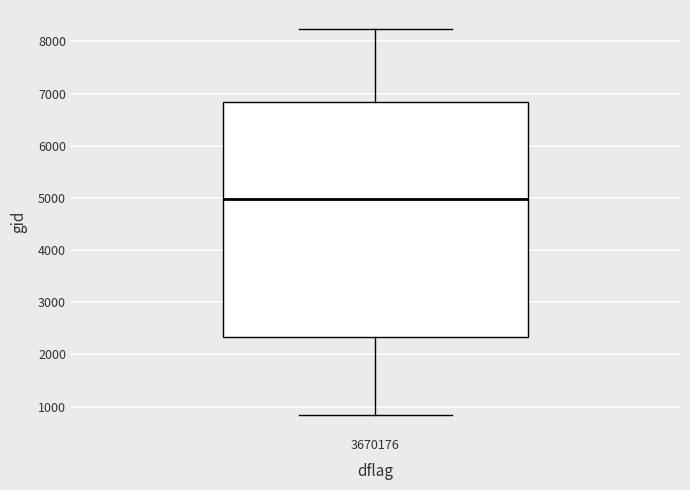

Where does the median line of the box at x = 3670176 sit on the y-axis? The values are not printed on the chart, so give them approximately, as read against the axis.

5000